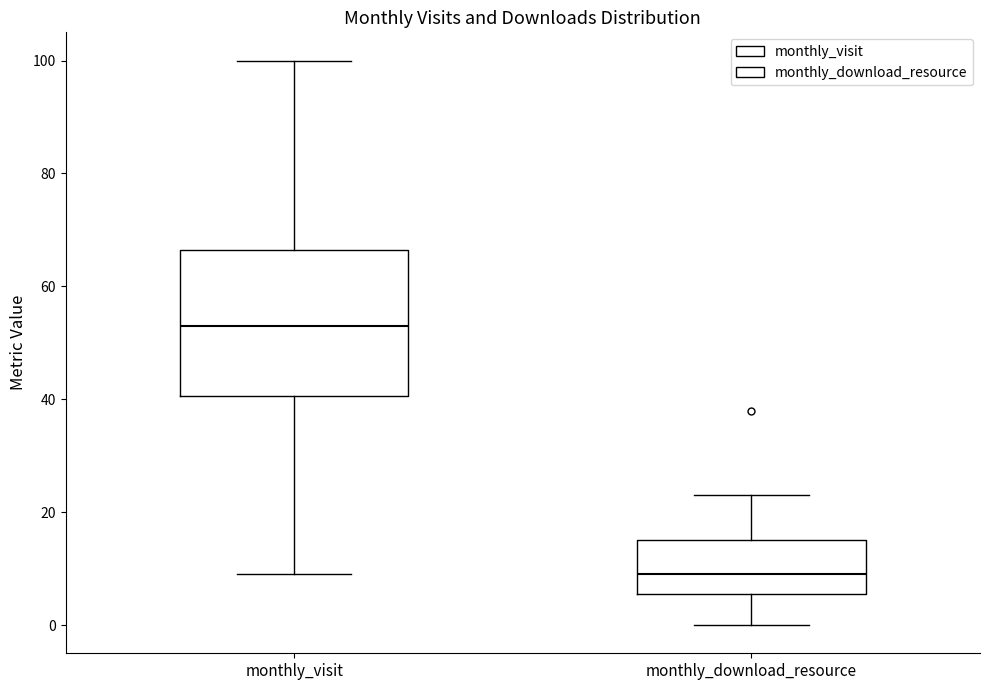

Reading left to right, read every box against the y-axis: the position of its median line, the range the box covers, and the ends of its whiskers. The values are not printed on the chart, so give them approximately, as read against the axis.

monthly_visit: median 54, box 40 to 66, whiskers 10 to 100
monthly_download_resource: median 10, box 6 to 16, whiskers 0 to 24